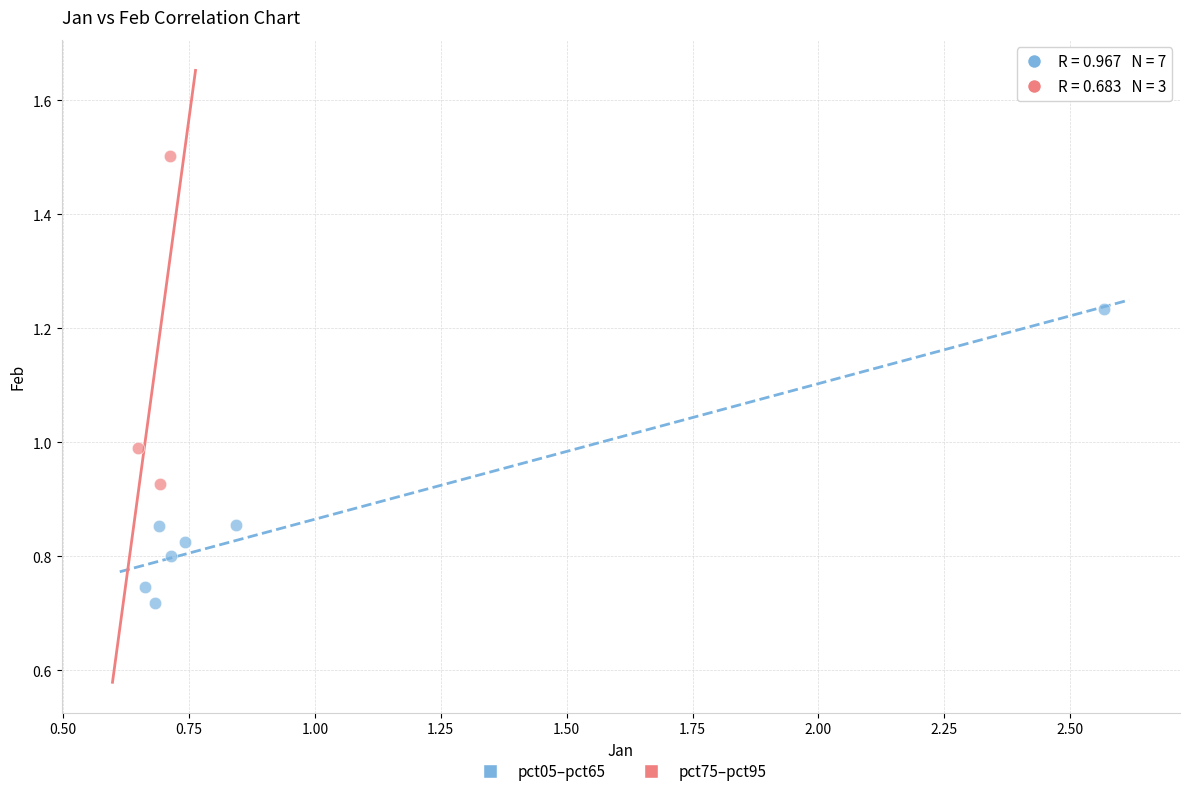

Which series contains the highest Y value?

pct75–pct95